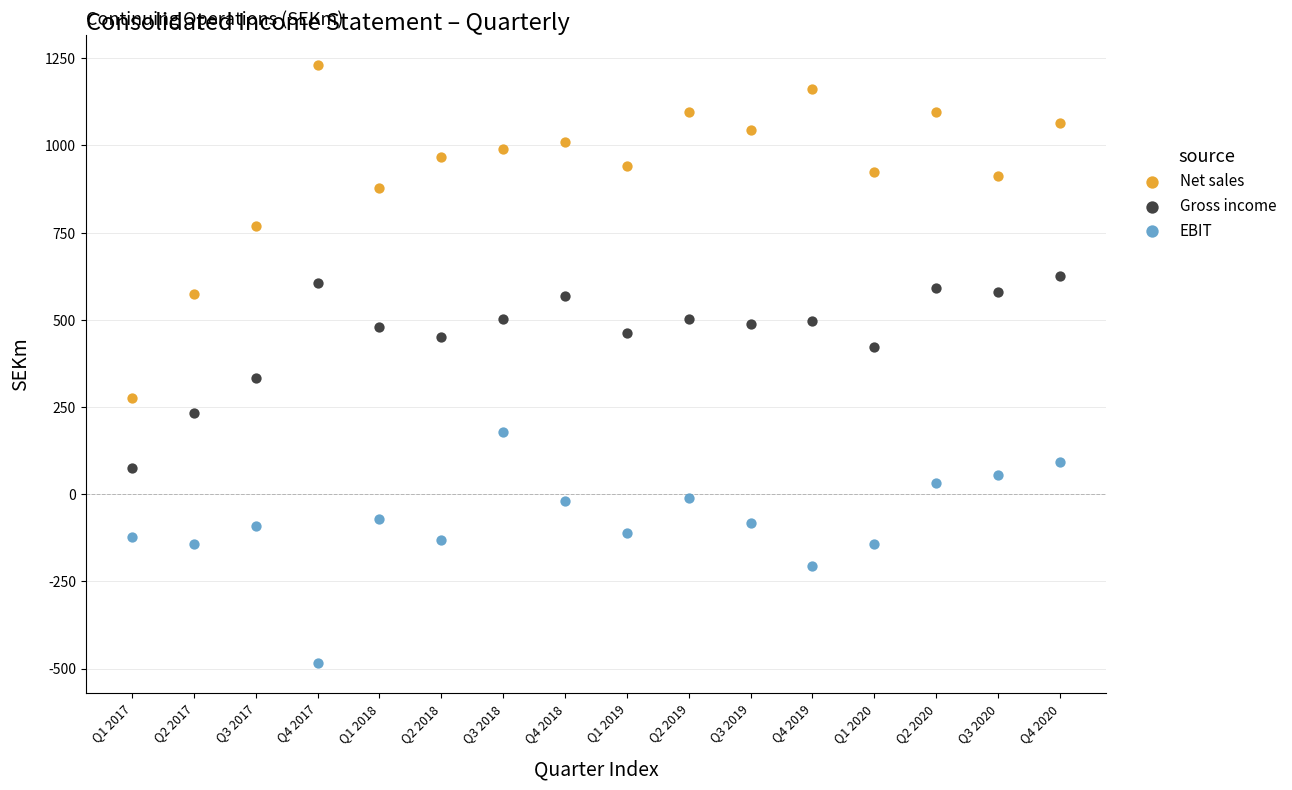

Which series reaches the minimum Y coordinate?

EBIT